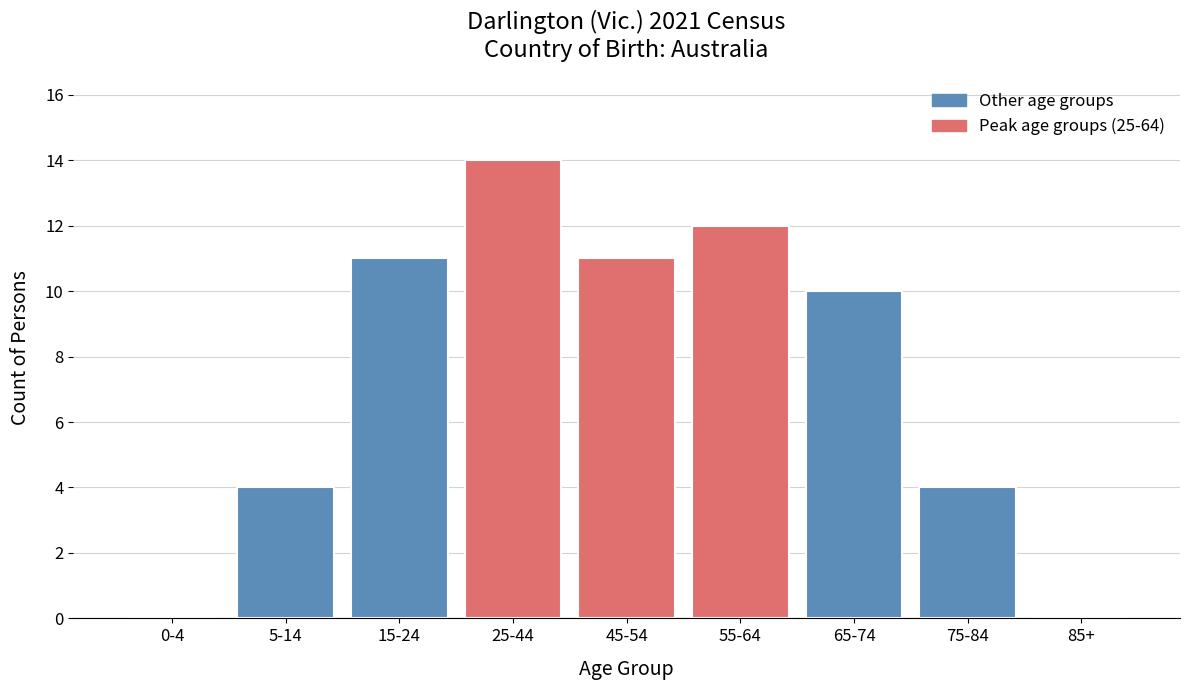

Reading left to right, transcribe all the data shown in this chart.

0-4=0	5-14=4	15-24=11	25-44=14	45-54=11	55-64=12	65-74=10	75-84=4	85+=0